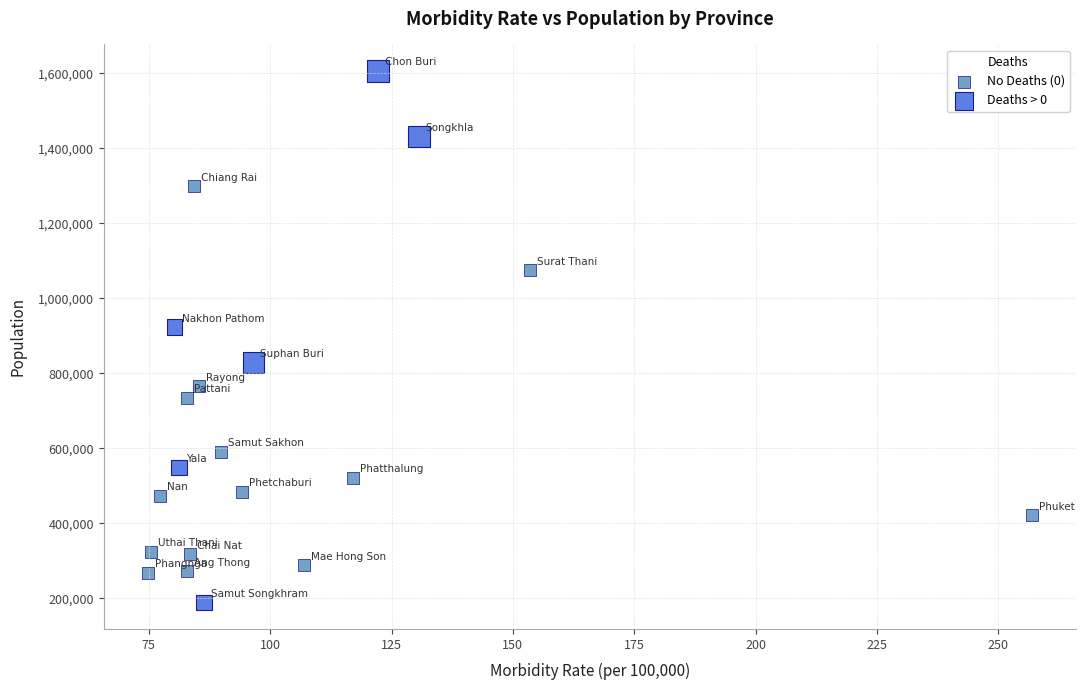

What are all the series names shown in the legend?

No Deaths (0), Deaths > 0